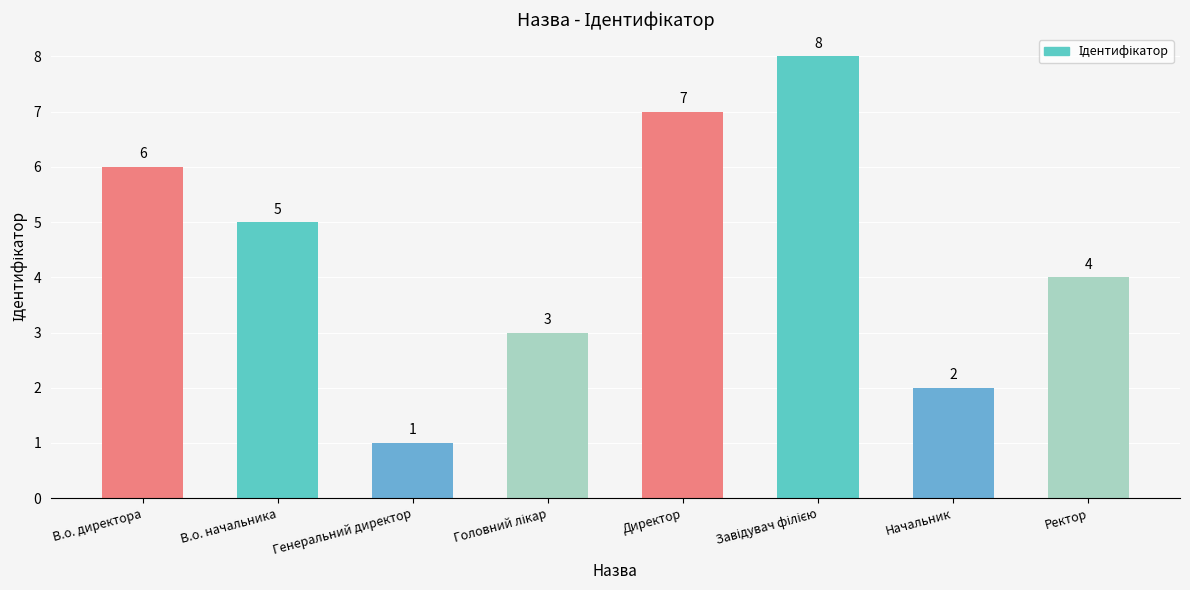

How many values are below 5?

4